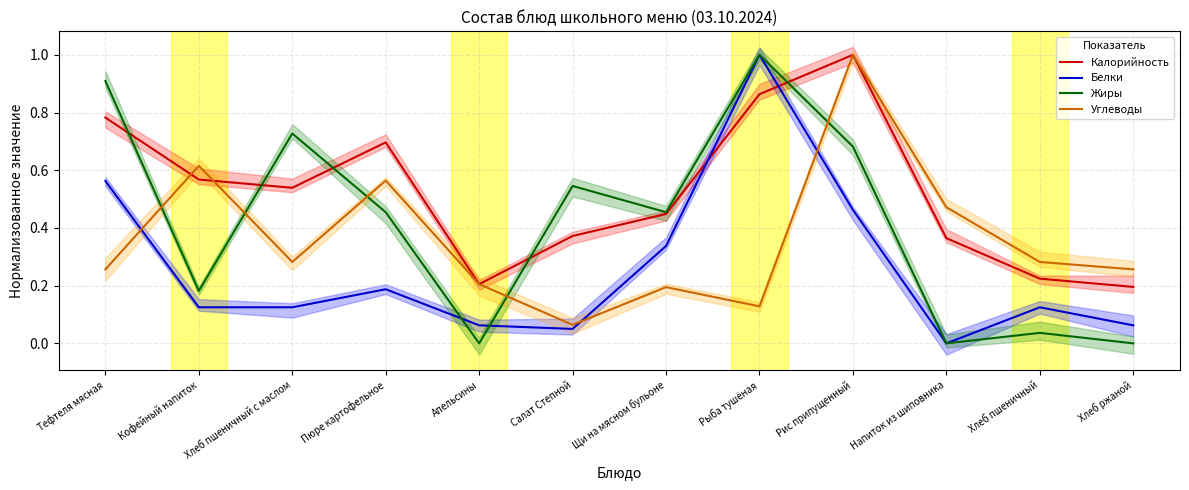

Which series changed the most between Щи на мясном бульоне and Хлеб пшеничный?

Жиры